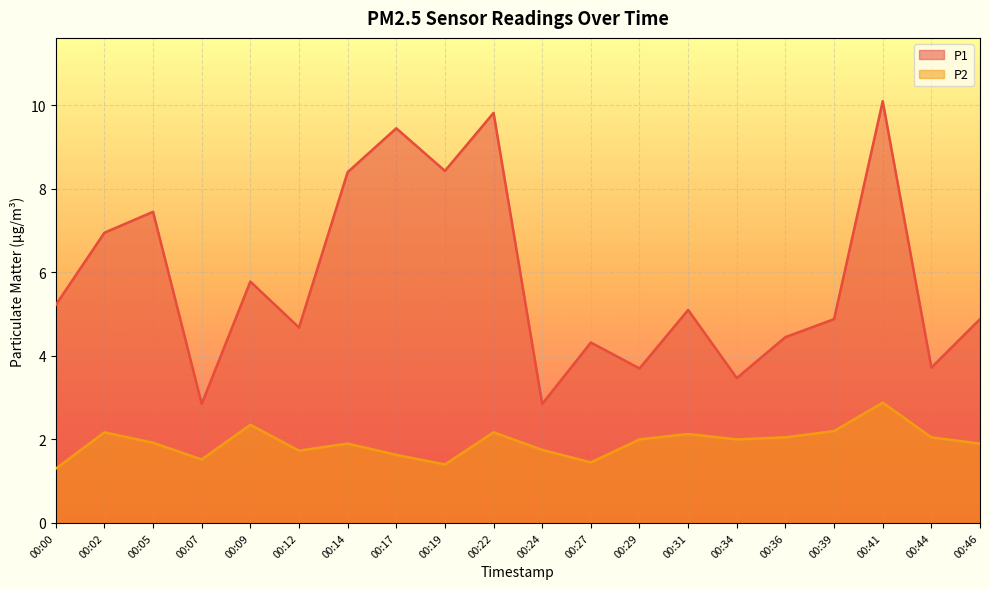

True or false: P1 and P2 intersect in this chart.

False